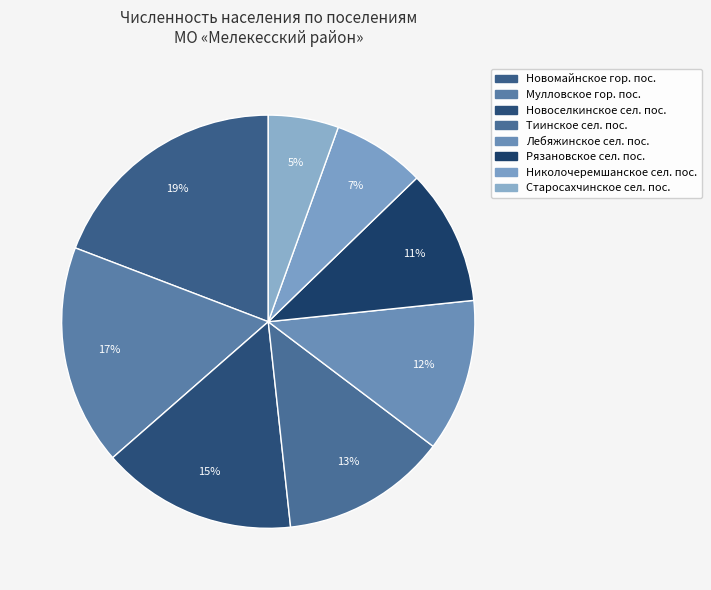

Count the number of slices in the pie.

8